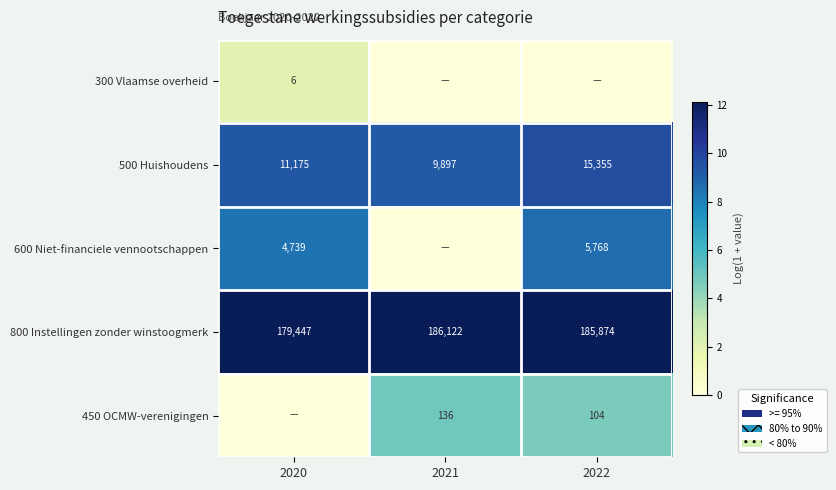

List the labels in order of 500 Huishoudens value, smallest first.

2021, 2020, 2022